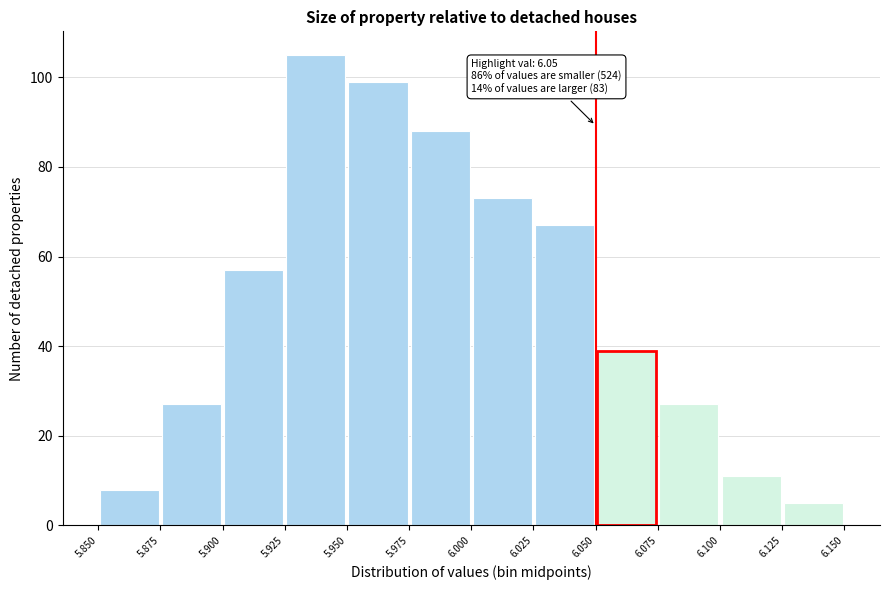

Over which range of the x-axis is the bar tallest?

5.925 to 5.950